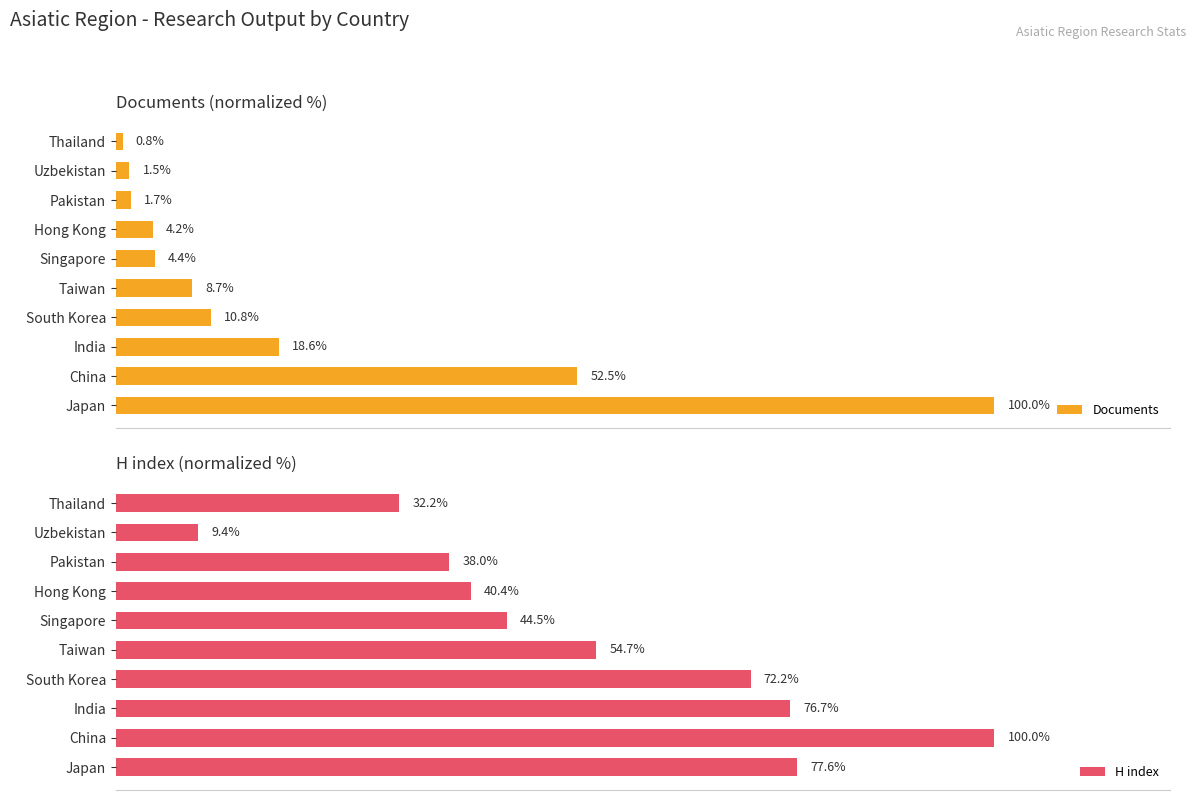

How many bars are there in total?

20